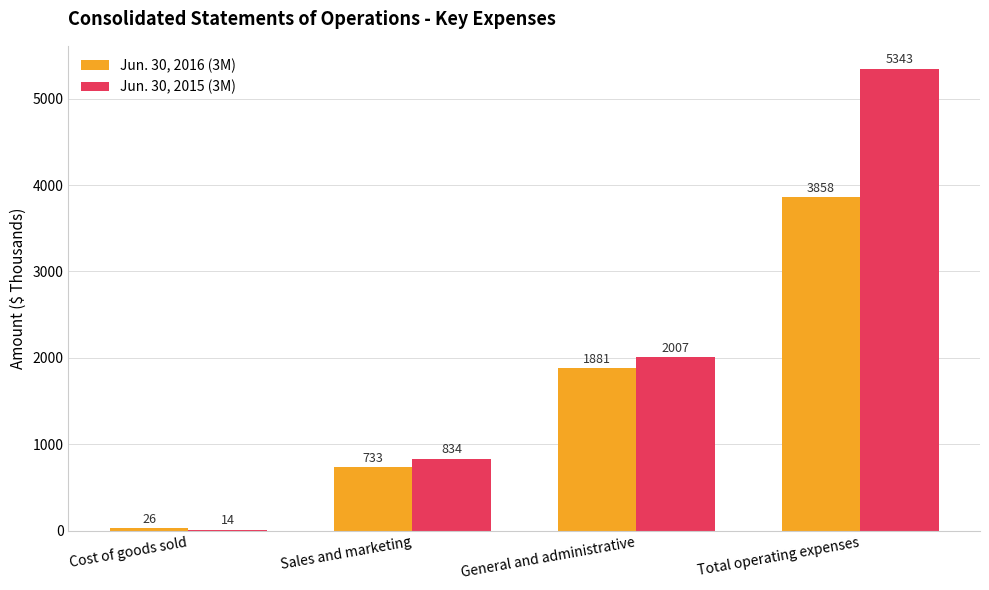

Which category has the highest value across all series?

Total operating expenses